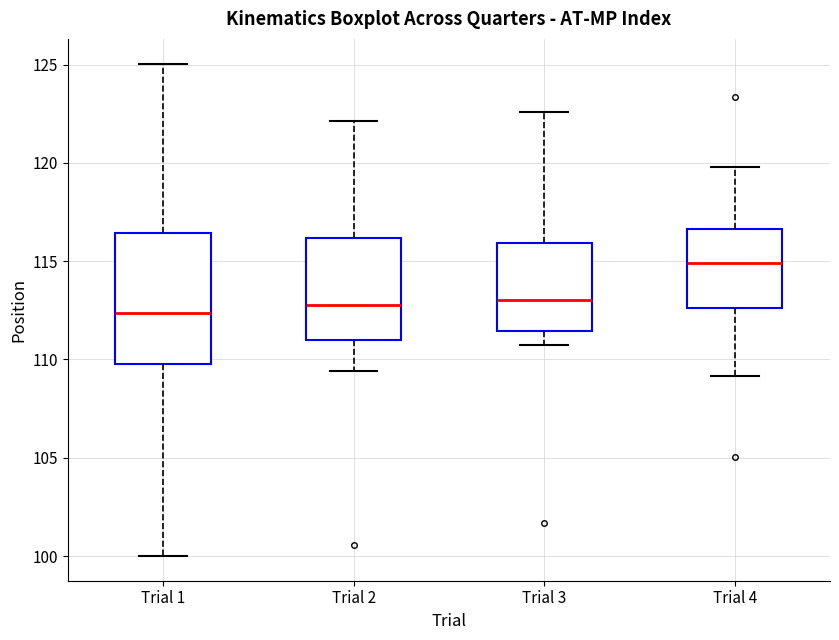

Where does the upper whisker of the box for Trial 2 end on the y-axis? The values are not printed on the chart, so give them approximately, as read against the axis.

122.0